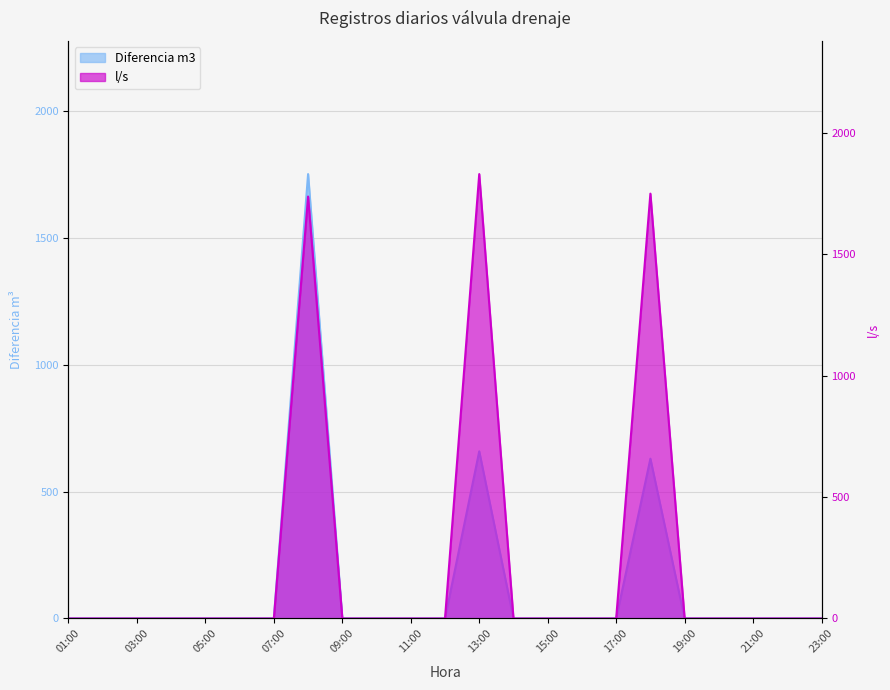

True or false: Diferencia m3 and l/s intersect in this chart.

False